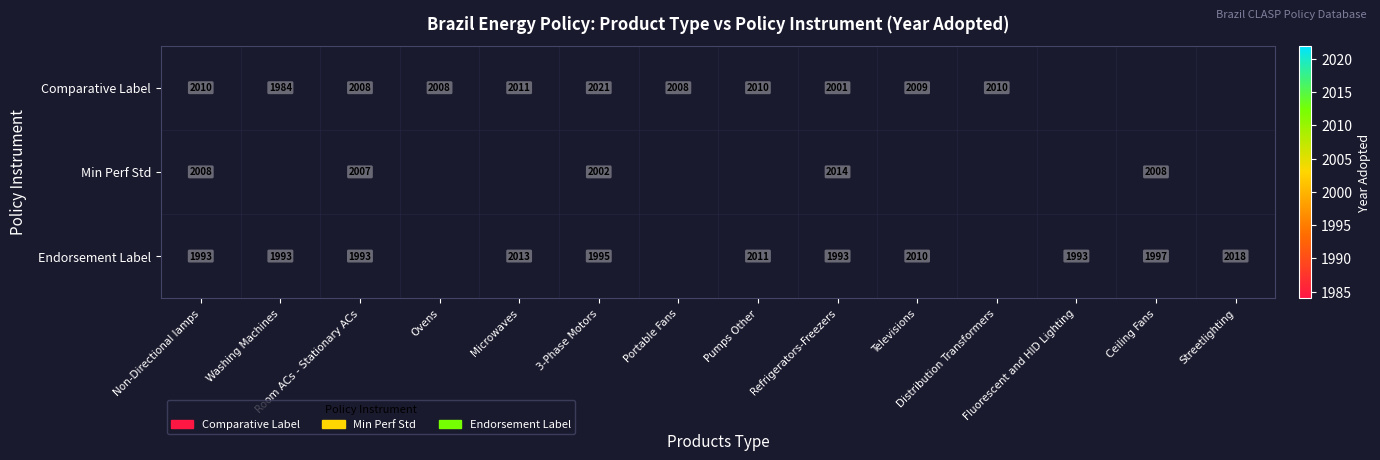

Rank the series by their maximum value, from lowest to highest.

Min Perf Std, Endorsement Label, Comparative Label